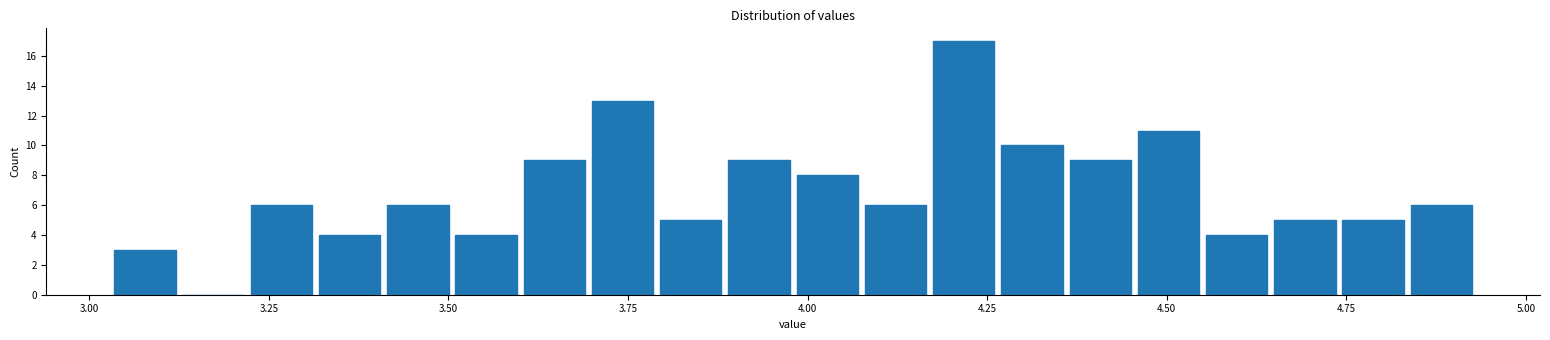

Around what value on the x-axis is the tallest bar? Give the approximate position of its centre, as read against the axis.

4.20